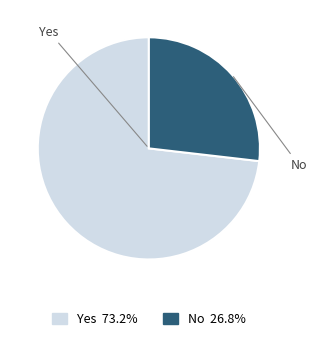

Is it true that No is 42% of the pie?

False